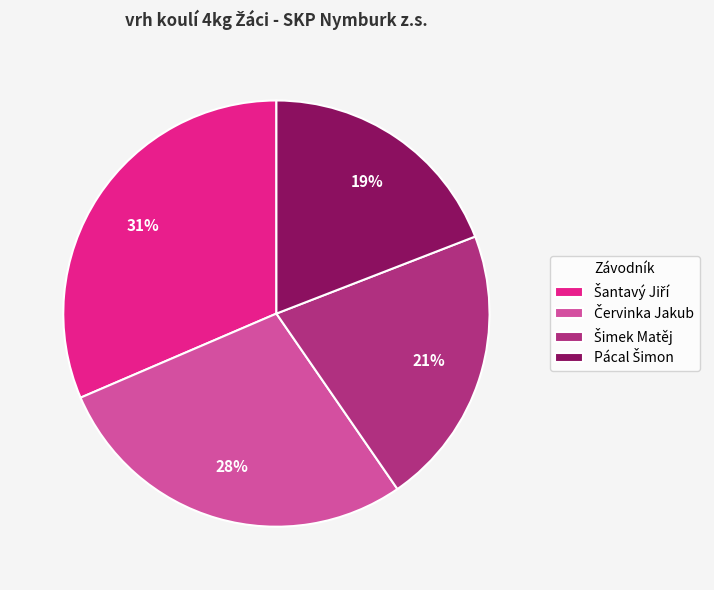

To the nearest percent, what is the average slice percentage?

25%